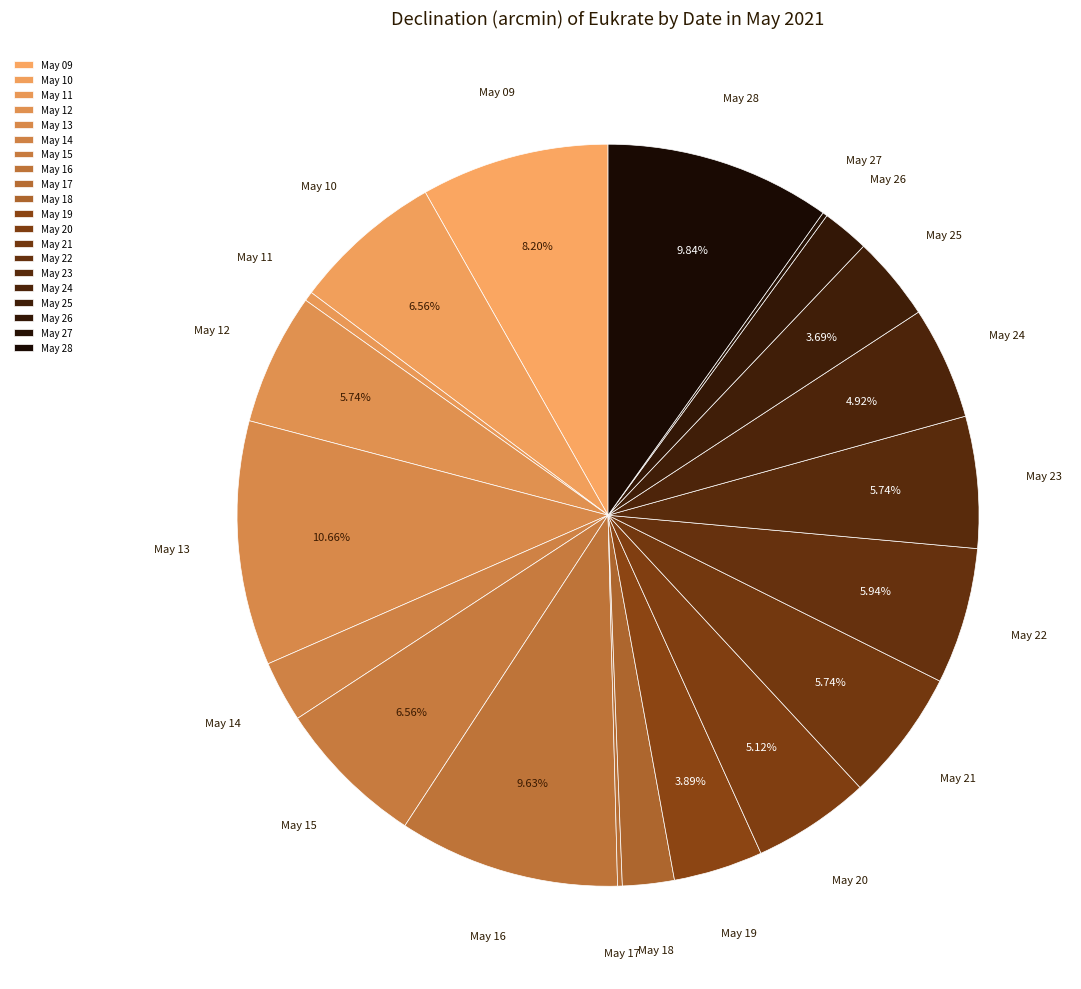

What is the ratio of the value at May 21 to the value at May 22?

1.0